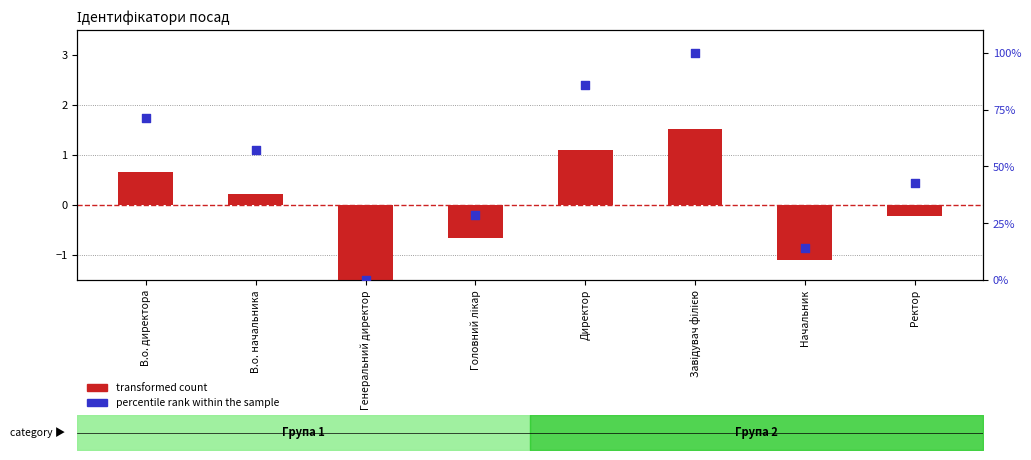

At which category is the sum across all series the highest?

Завідувач філією